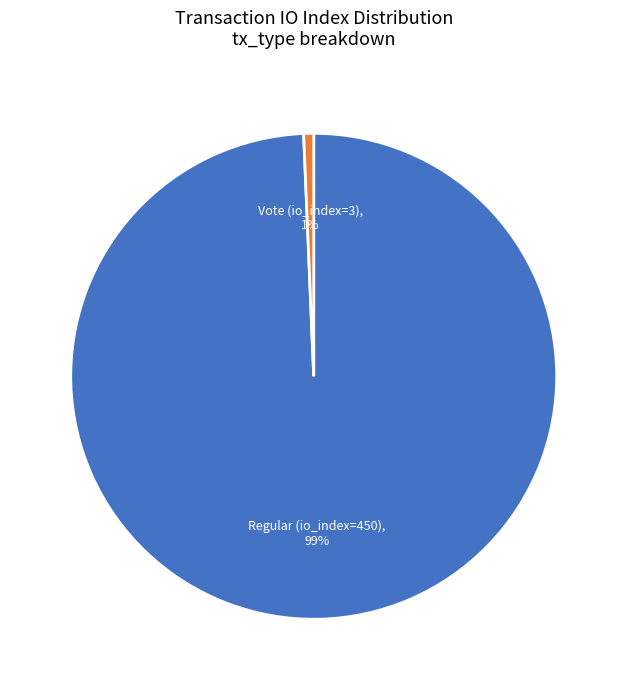

Which has a higher value, Regular (io_index=450) or Vote (io_index=3)?

Regular (io_index=450)